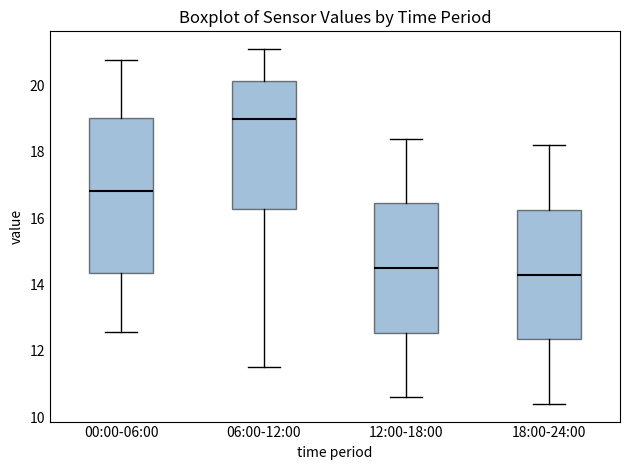

Where does the lower whisker of the box for 12:00-18:00 end on the y-axis? The values are not printed on the chart, so give them approximately, as read against the axis.

10.6